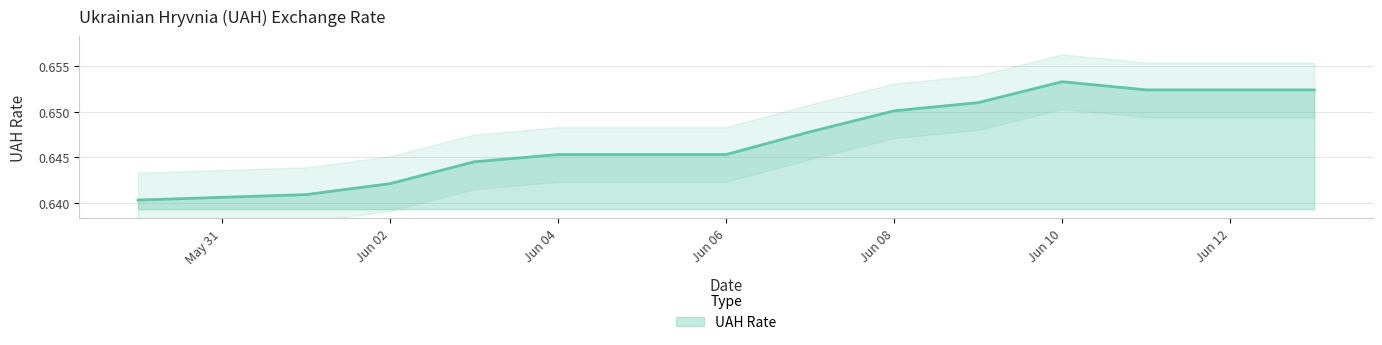

Is it true that UAH Rate equals 0.9 at Jun 08?

False